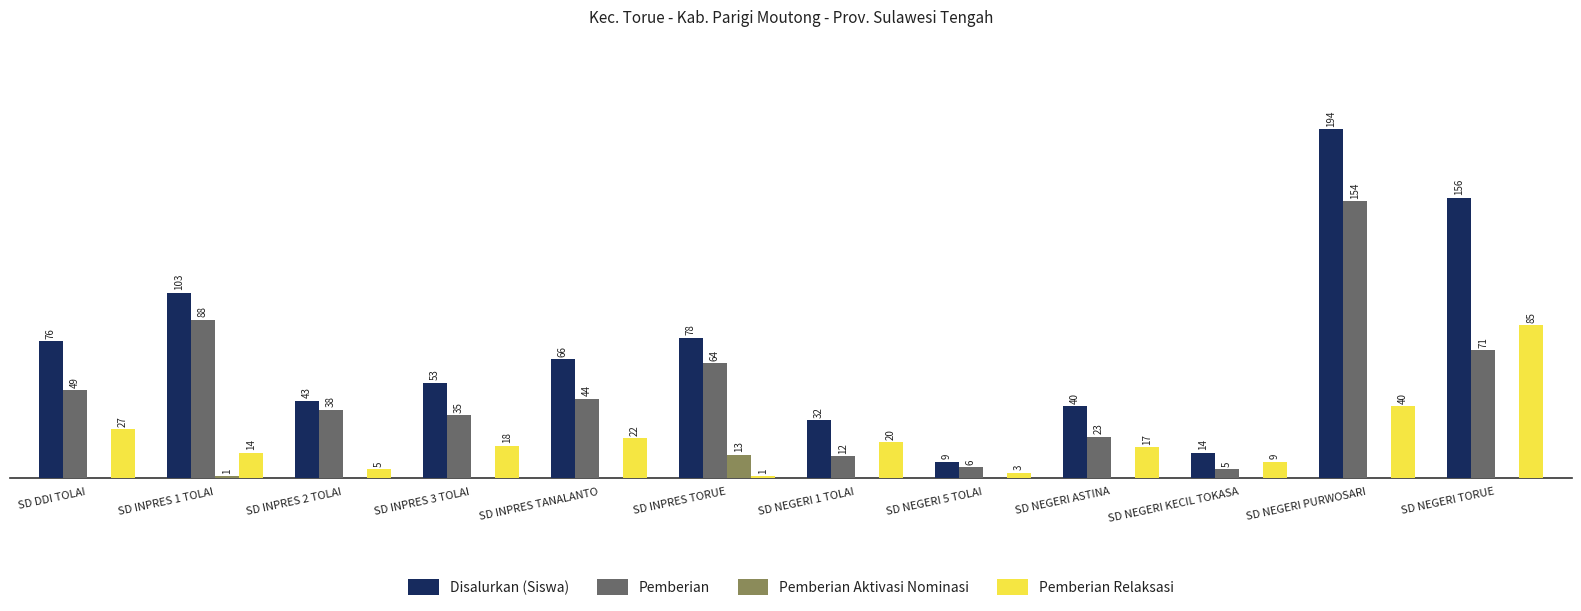

At which label is Disalurkan (Siswa) closest to 101?

SD INPRES 1 TOLAI